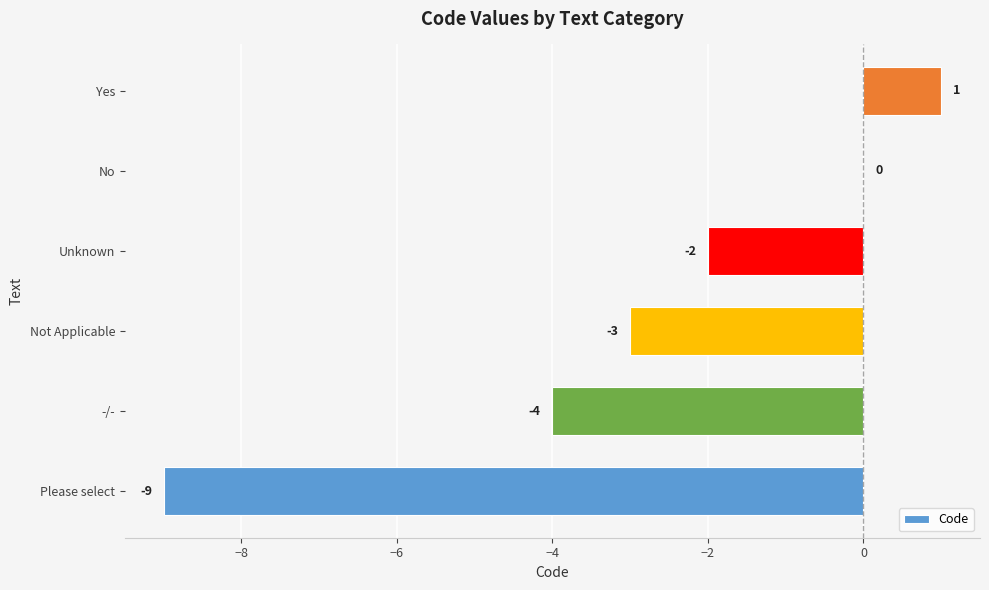

What is the sum of the values at No and -/-?

-4